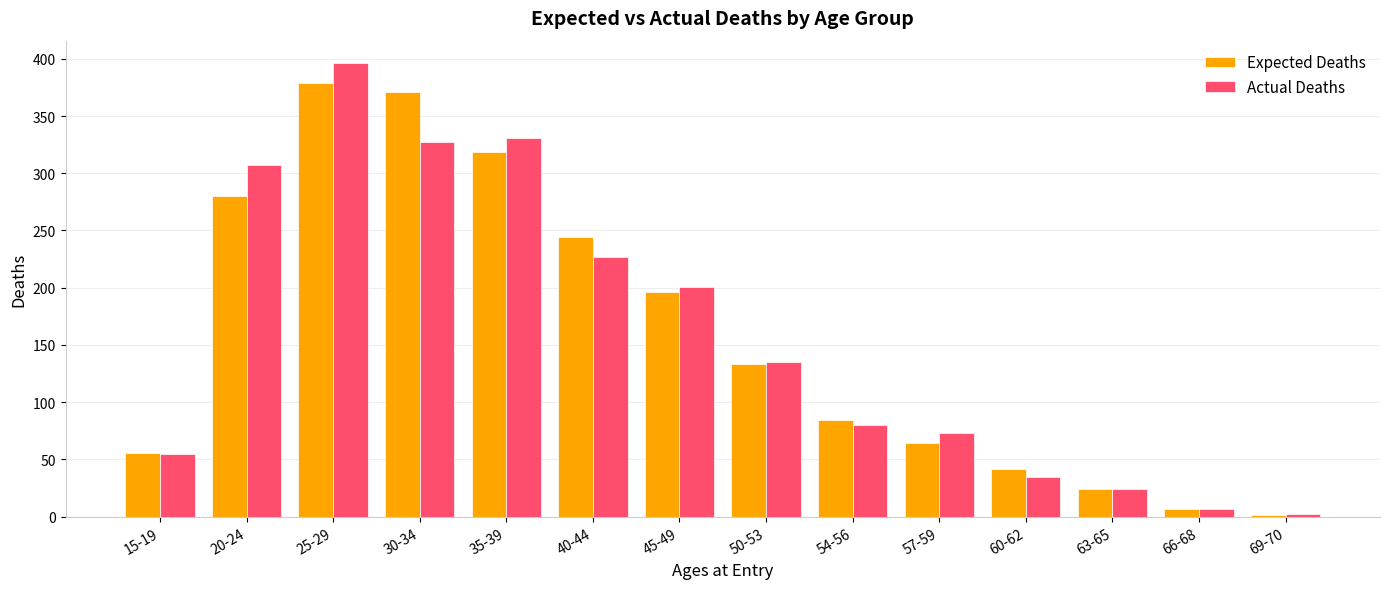

Is the value of Actual Deaths at 25-29 greater than the value of Expected Deaths at 69-70?

Yes